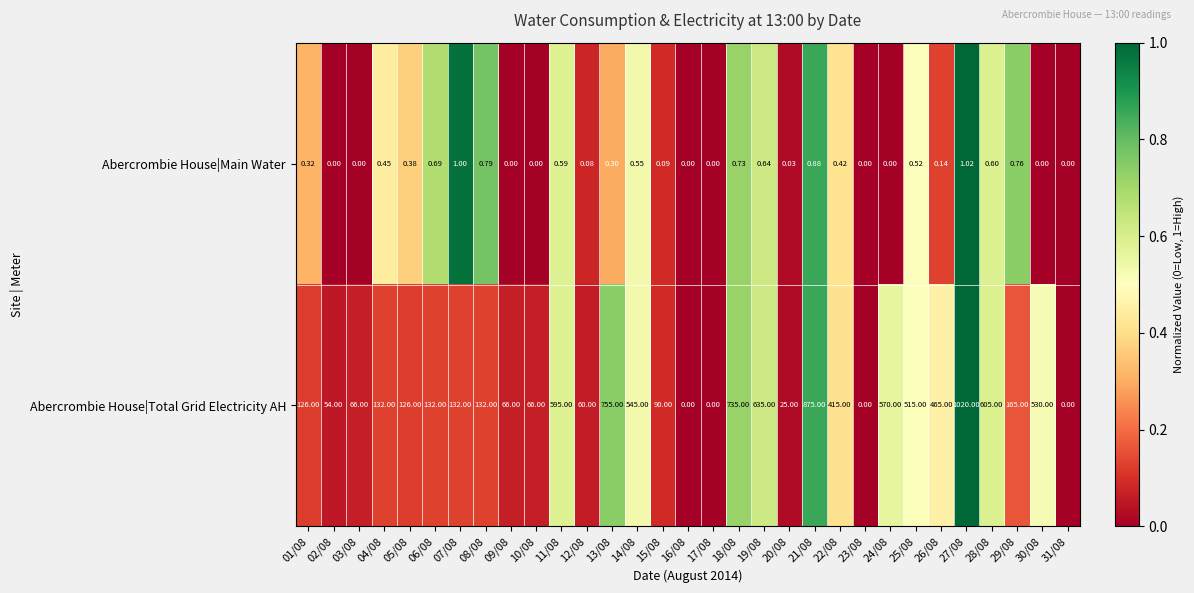

Rank the series by their average value, from lowest to highest.

Abercrombie House|Main Water, Abercrombie House|Total Grid Electricity AH